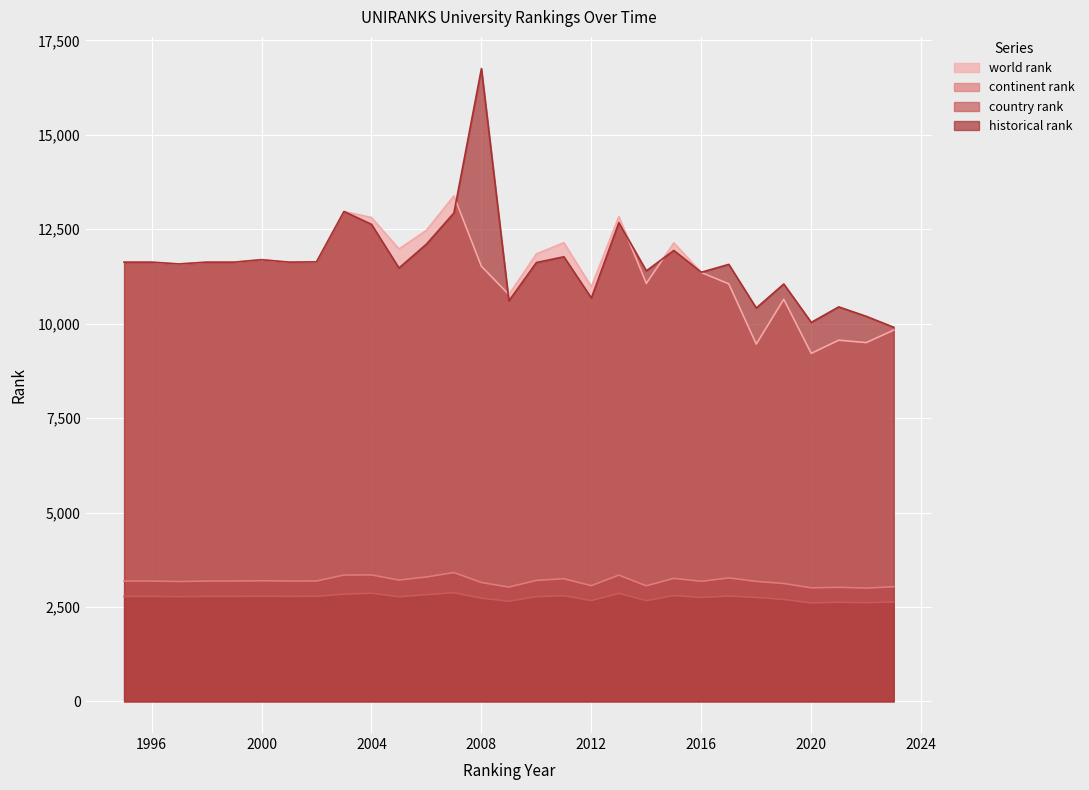

Where is the first local maximum for historical rank?

2000